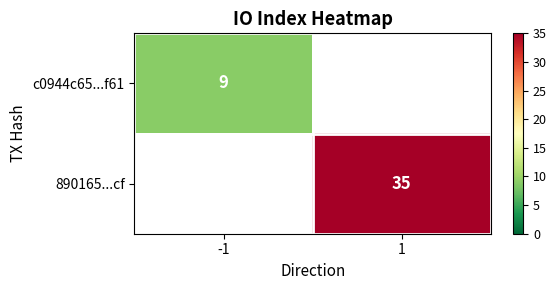

Between -1 and 1, which is larger?

1